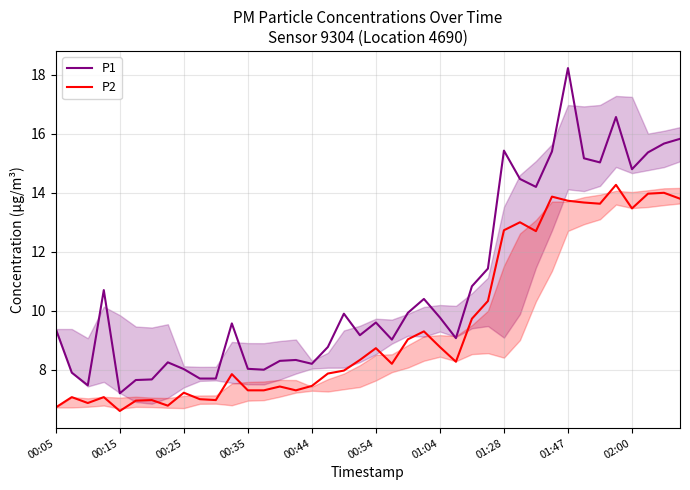

At which category does the chart reach its peak across all series?

01:47